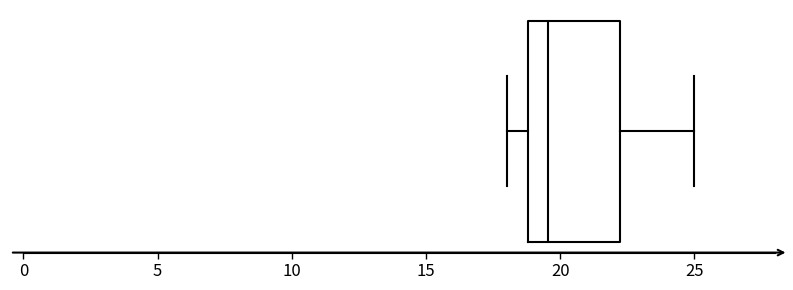

Read this box plot against the x-axis: the position of the median line, the range covered by the box, and the ends of both whiskers. The values are not printed on the chart, so give them approximately, as read against the axis.

median 19.5, box 19.0 to 22.0, whiskers 18.0 to 25.0